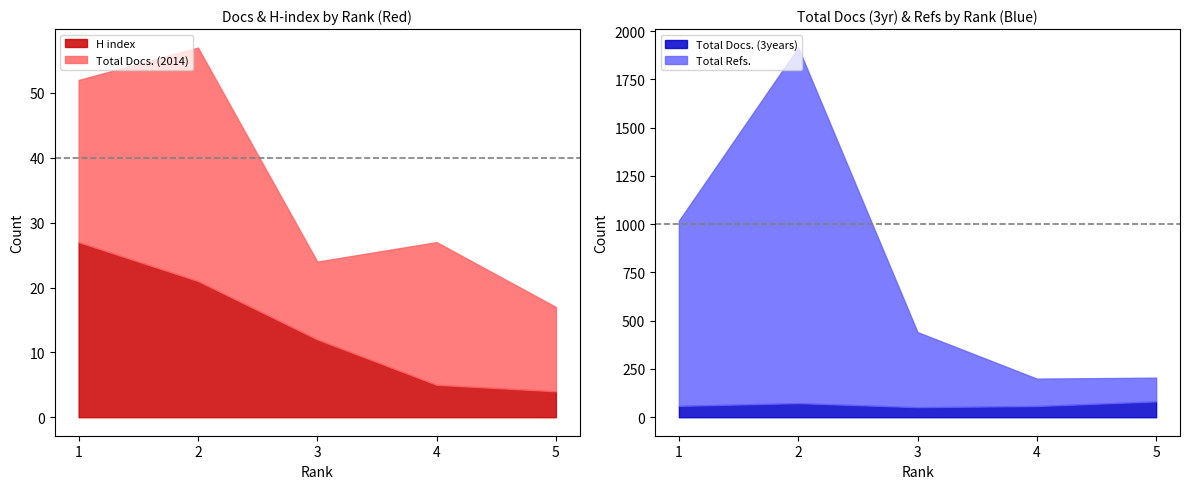

What is the maximum value for H index?

27